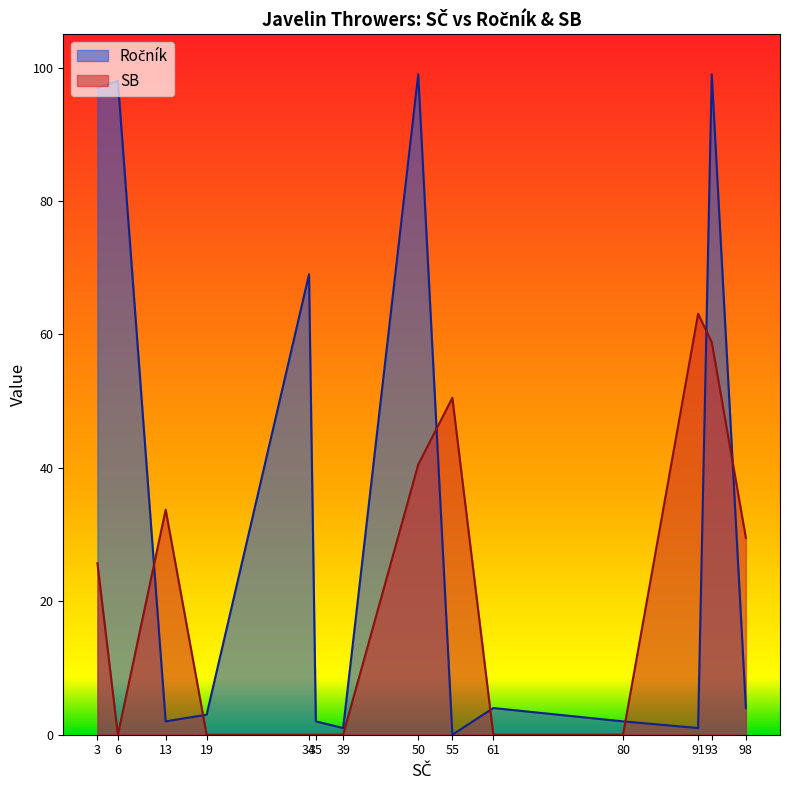

Which series changed the most between 93 and 91?

Ročník